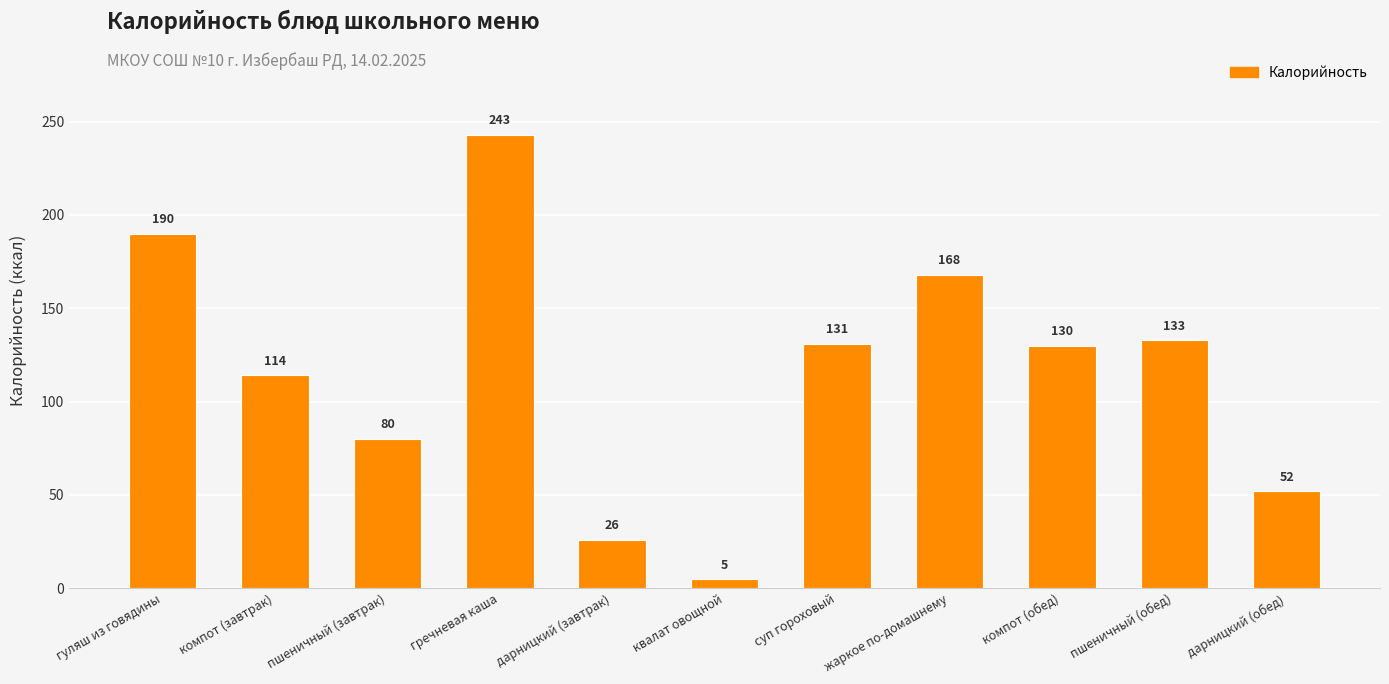

Which label corresponds to the smallest value in the chart?

квалат овощной